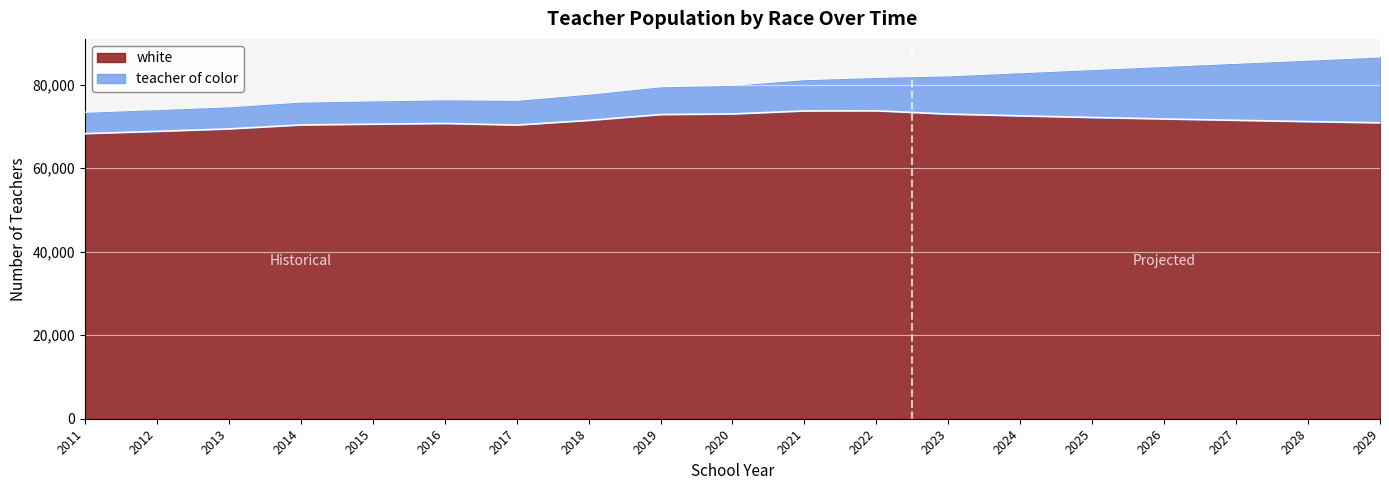

How many data points are above 71432?

9